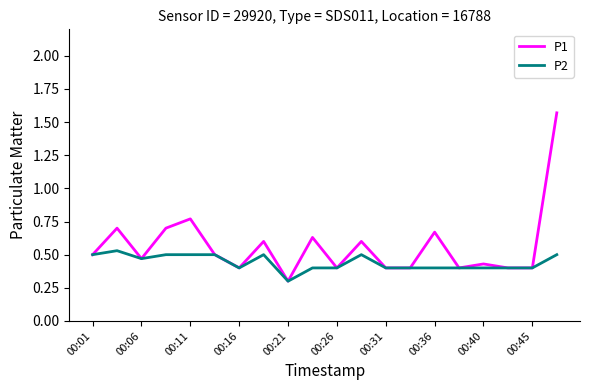

What is the lowest value of the P1 series?

0.3